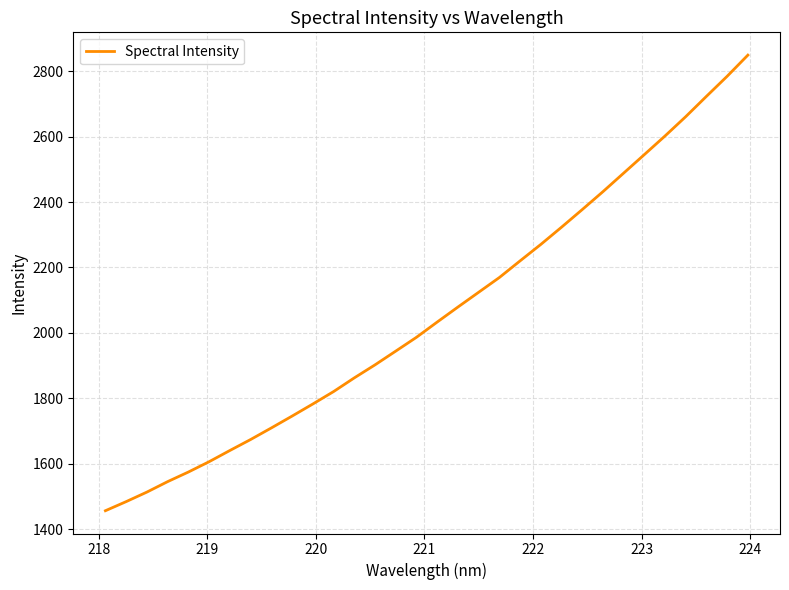

What is the greatest value displayed?

2849.4